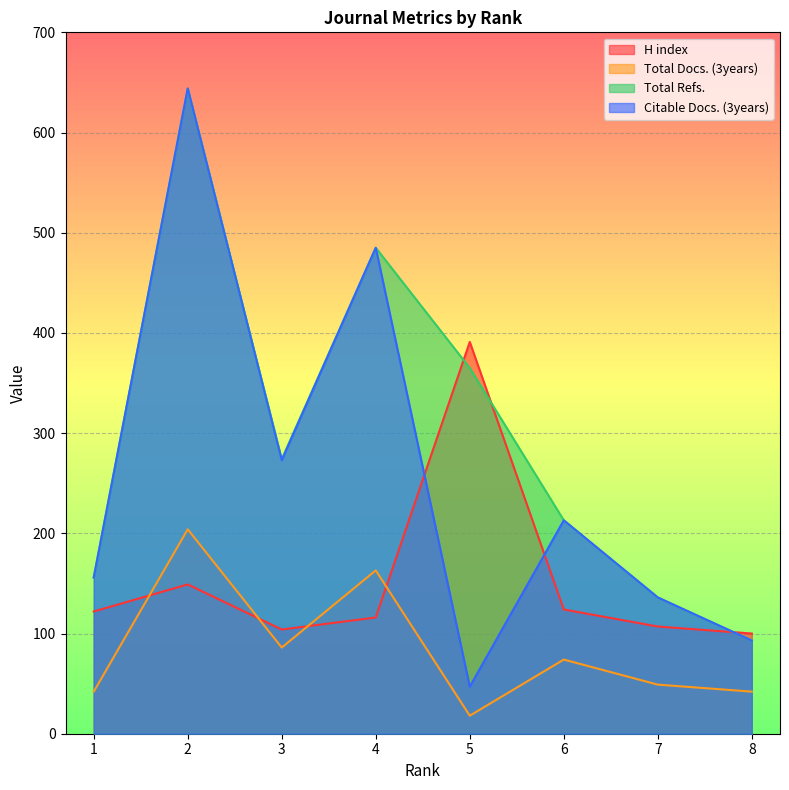

What are all the series names shown in the legend?

H index, Total Docs. (3years), Total Refs., Citable Docs. (3years)